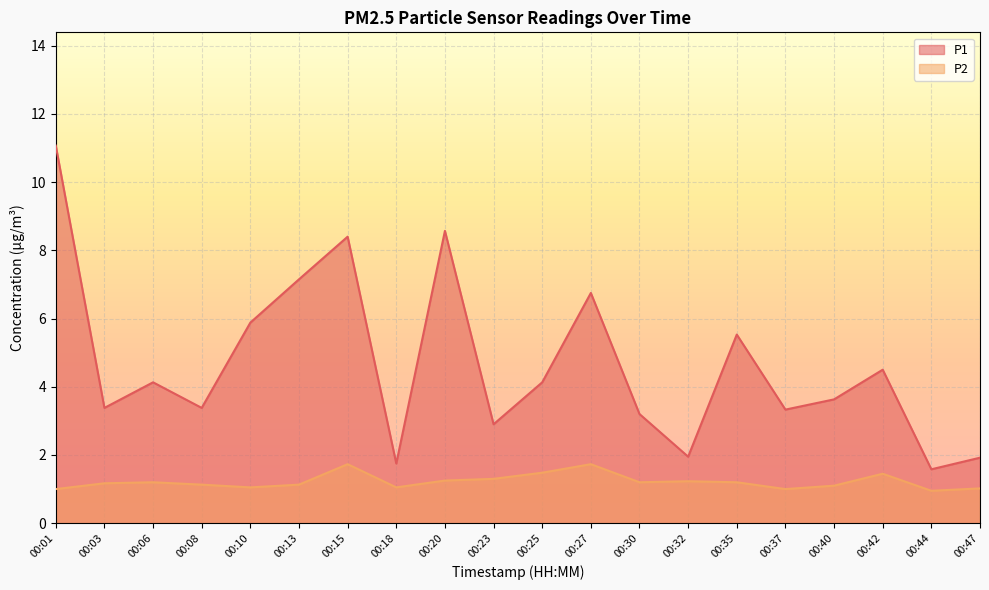

Which series has the largest range (max minus min)?

P1